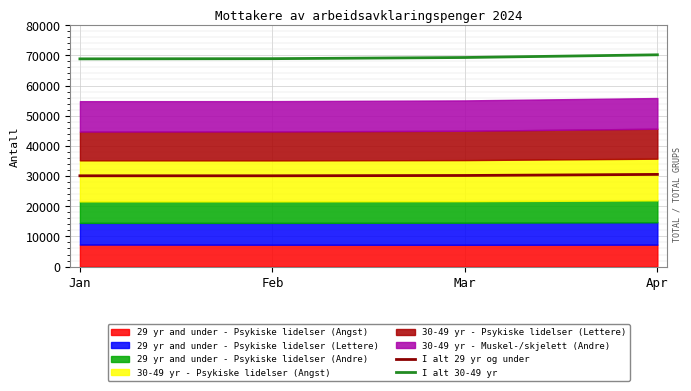

True or false: I alt 29 yr og under and I alt 30-49 yr intersect in this chart.

False